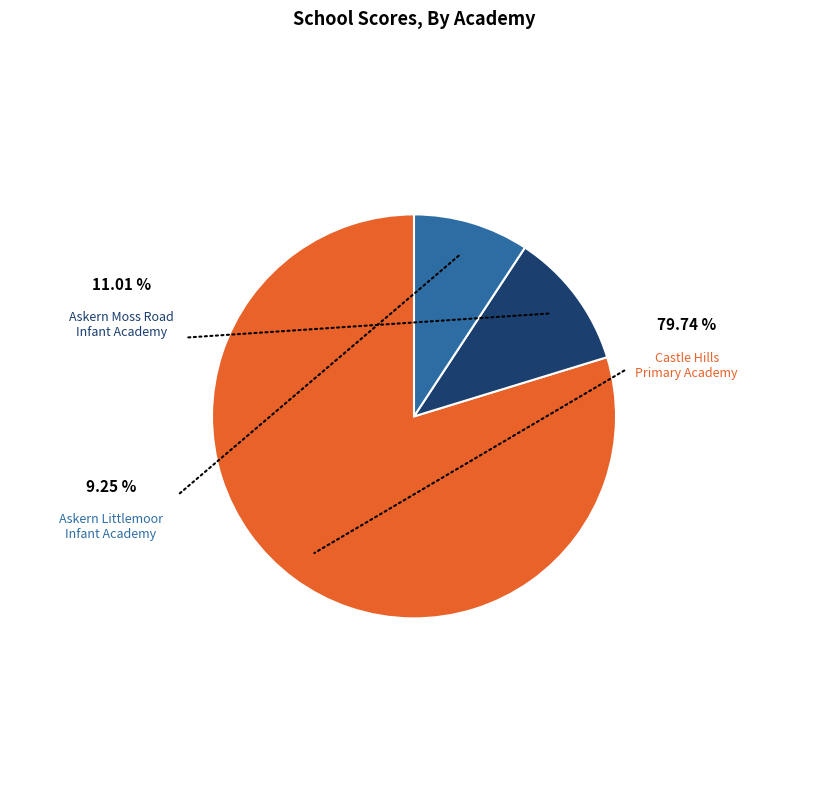

Is there any slice that represents more than half of the pie?

Yes